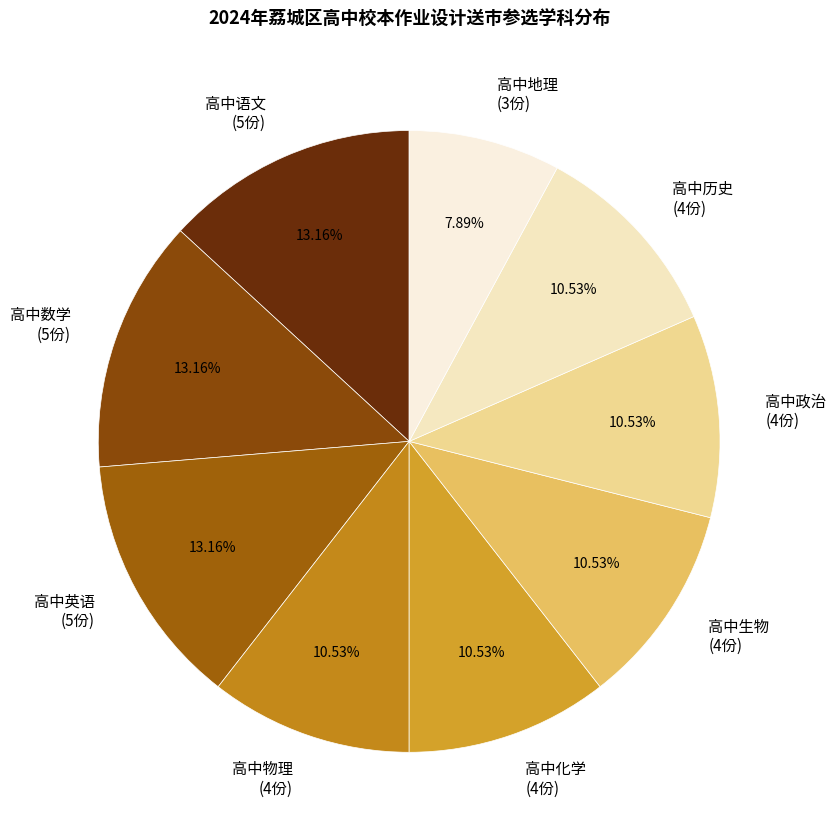

To the nearest percent, what is the combined percentage of 高中地理 and 高中英语?

21%